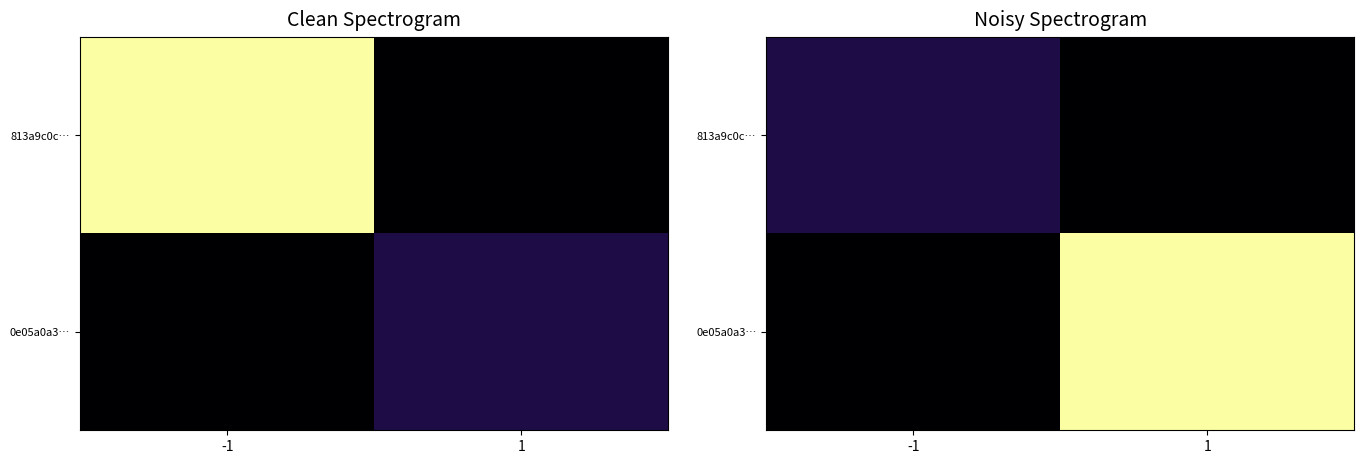

What is the maximum value for 813a9c0c…?

6